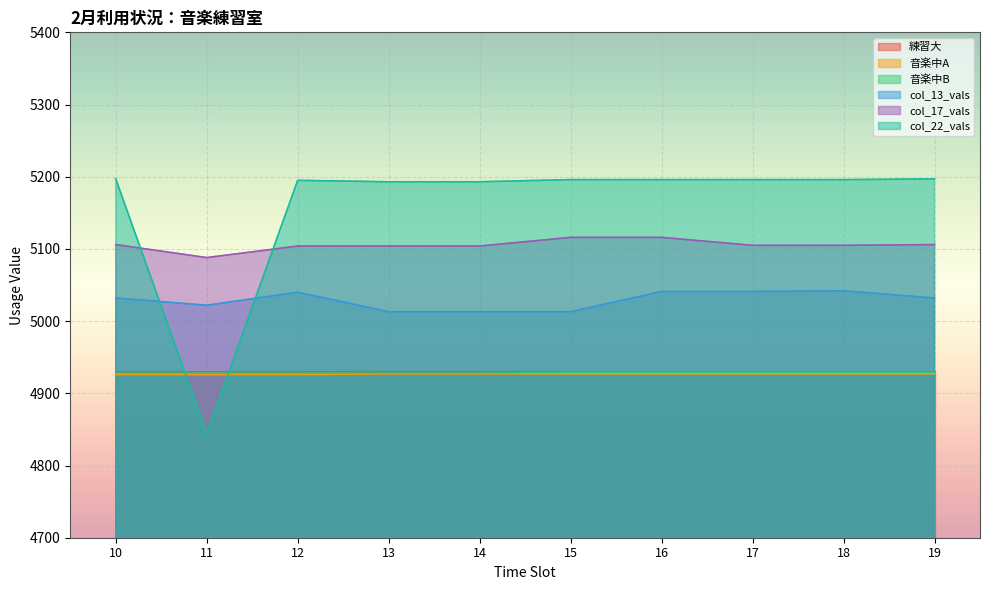

Reading left to right, what are all the values shown in this chart?

音楽中A: 4926	4926	4926	4927	4927	4927	4927	4927	4927	4927
音楽中B: 4928	4928	4928	4928	4928	4929	4929	4929	4929	4929
col_13_vals: 5032	5022	5040	5013	5013	5013	5041	5041	5042	5032
col_17_vals: 5106	5088	5104	5104	5104	5116	5116	5105	5105	5106
col_22_vals: 5197	4844	5195	5193	5193	5196	5196	5196	5196	5197